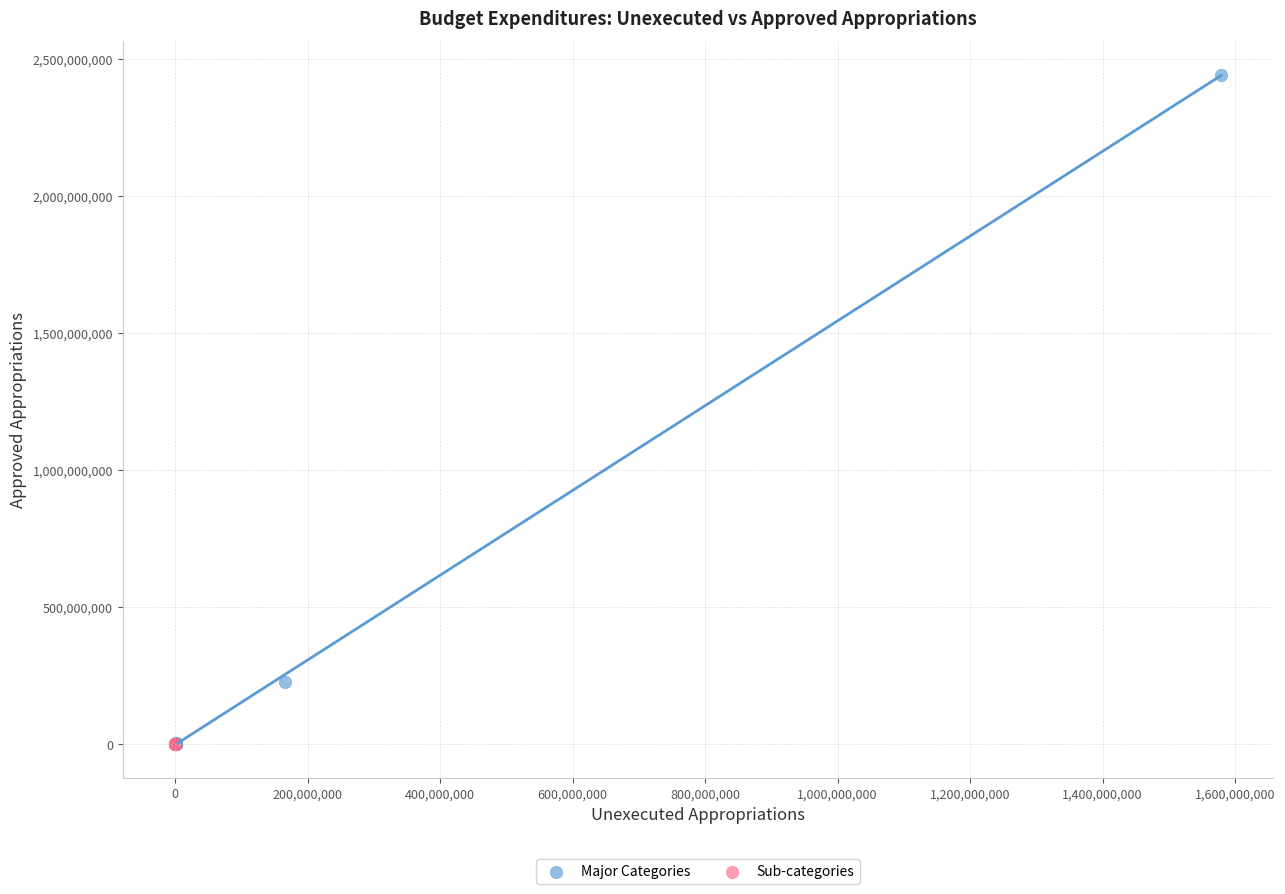

Which series reaches the maximum Y coordinate?

Major Categories